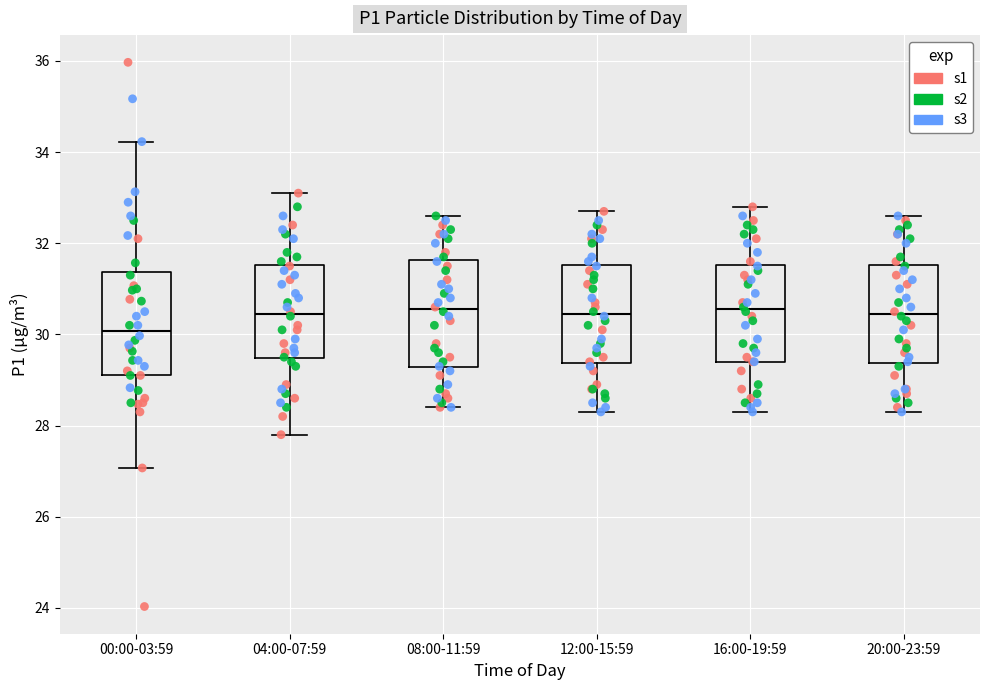

Reading left to right, transcribe this box plot: for each box, give where its median line is, the range the box spans, and where its two whiskers end, as read against the y-axis. The values are not printed on the chart, so give them approximately, as read against the axis.

00:00-03:59: median 30.0, box 29.2 to 31.4, whiskers 27.0 to 34.2
04:00-07:59: median 30.4, box 29.4 to 31.6, whiskers 27.8 to 33.2
08:00-11:59: median 30.6, box 29.2 to 31.6, whiskers 28.4 to 32.6
12:00-15:59: median 30.4, box 29.4 to 31.6, whiskers 28.4 to 32.8
16:00-19:59: median 30.6, box 29.4 to 31.6, whiskers 28.4 to 32.8
20:00-23:59: median 30.4, box 29.4 to 31.6, whiskers 28.4 to 32.6